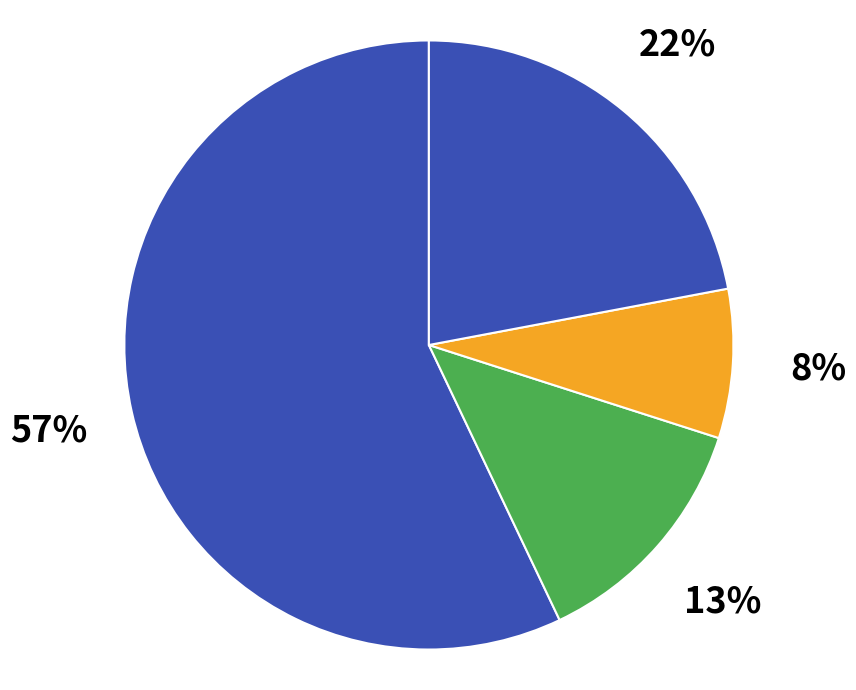

How many segments does this pie chart have?

4